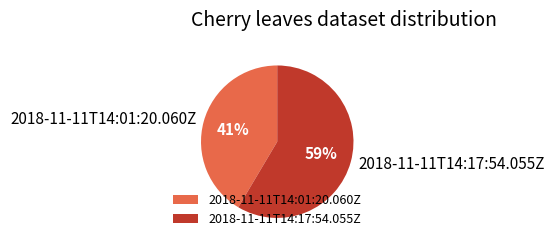

Combined, do 2018-11-11T14:01:20.060Z and 2018-11-11T14:17:54.055Z account for over 50%?

Yes